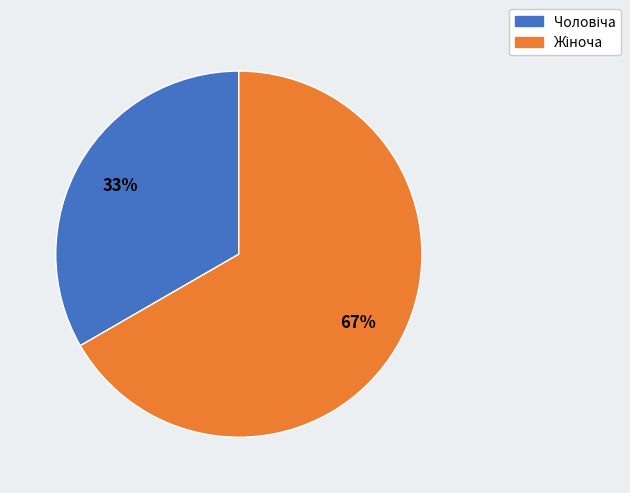

To the nearest percent, what is the average slice percentage?

50%